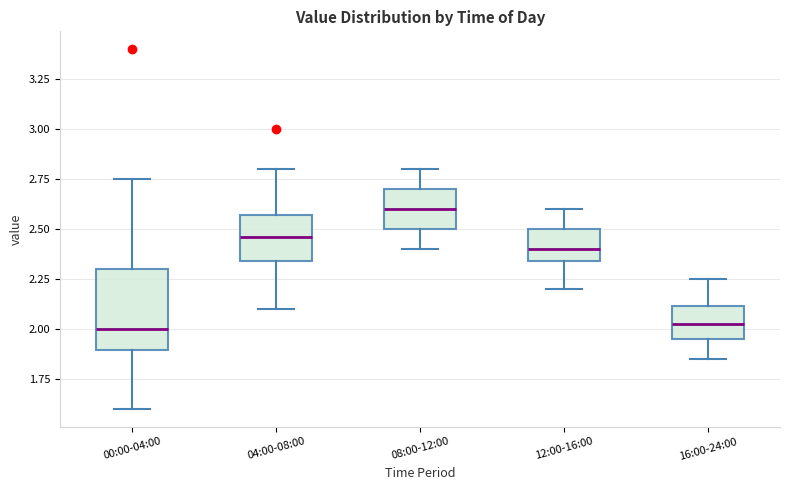

Reading left to right, transcribe this box plot: for each box, give where its median line is, the range the box spans, and where its two whiskers end, as read against the y-axis. The values are not printed on the chart, so give them approximately, as read against the axis.

00:00-04:00: median 2.00, box 1.90 to 2.30, whiskers 1.60 to 2.75
04:00-08:00: median 2.45, box 2.35 to 2.55, whiskers 2.10 to 2.80
08:00-12:00: median 2.60, box 2.50 to 2.70, whiskers 2.40 to 2.80
12:00-16:00: median 2.40, box 2.35 to 2.50, whiskers 2.20 to 2.60
16:00-24:00: median 2.05, box 1.95 to 2.10, whiskers 1.85 to 2.25